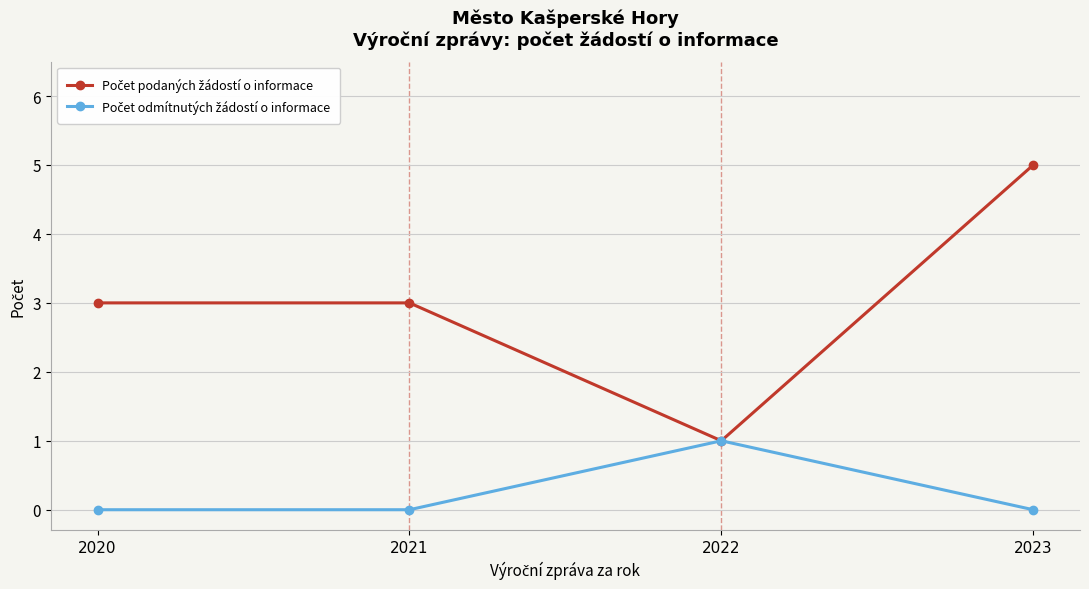

What is the difference between the highest and lowest values at 2023?

5